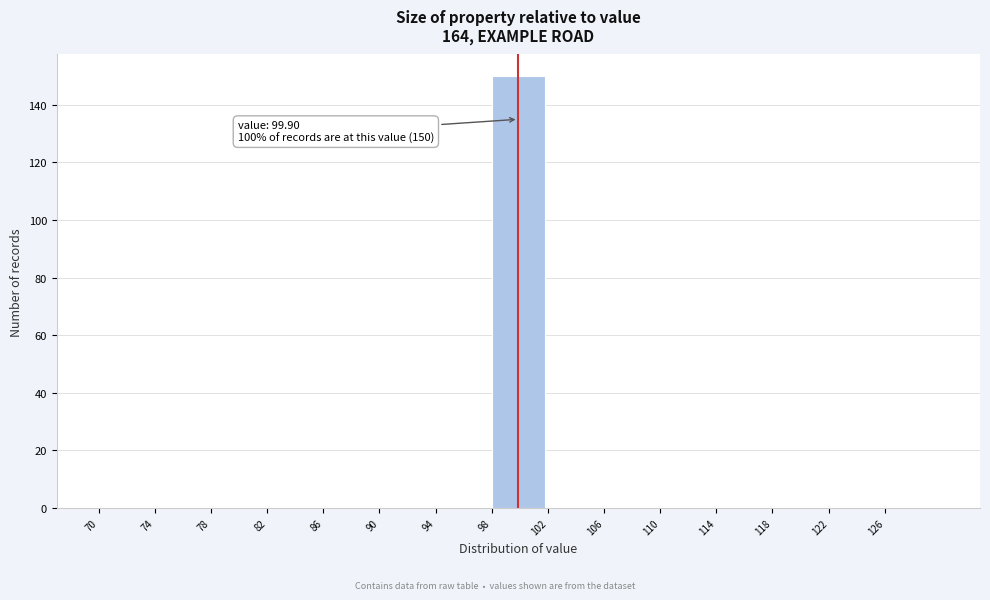

Which range on the x-axis has the tallest bar?

98 to 102